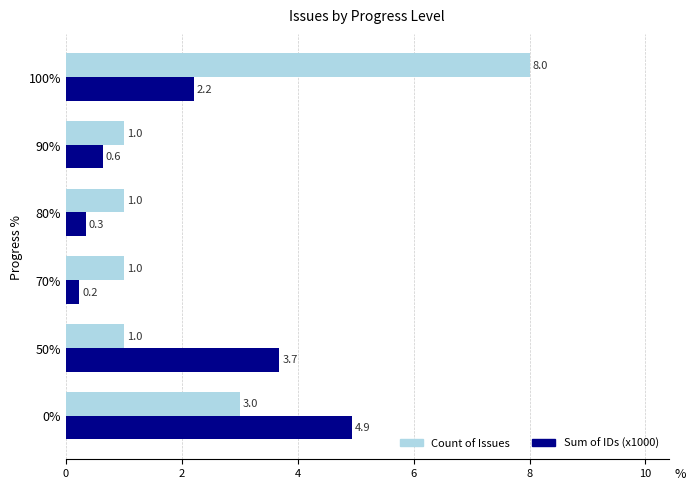

What is the minimum value for Sum of IDs (x1000)?

0.2